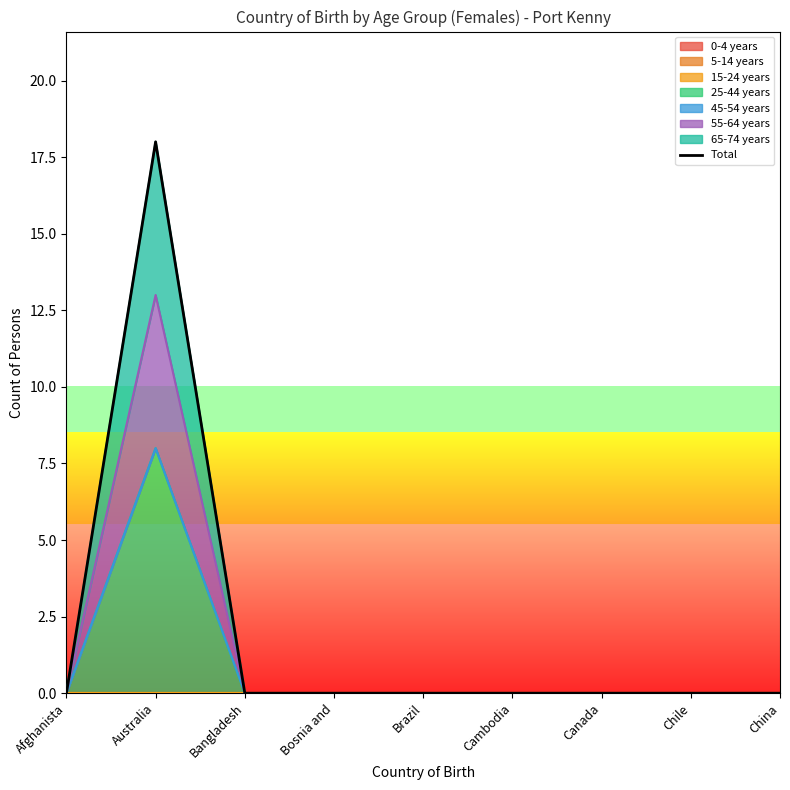

True or false: the data shows 0 at Afghanista.

True